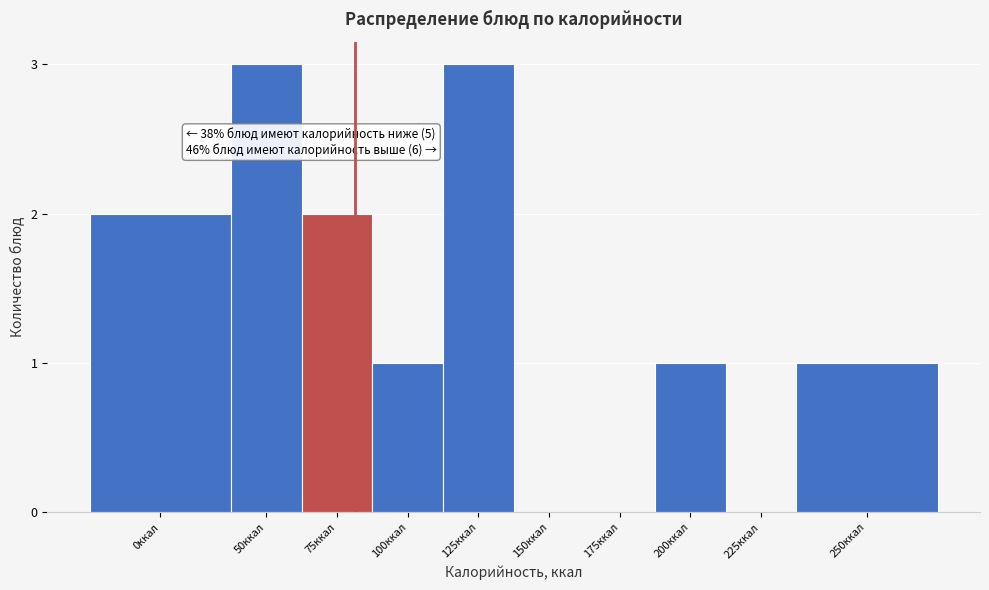

Reading left to right, transcribe all the data shown in this chart.

0ккал=2	50ккал=3	75ккал=2	100ккал=1	125ккал=3	150ккал=0	175ккал=0	200ккал=1	225ккал=0	250ккал=1